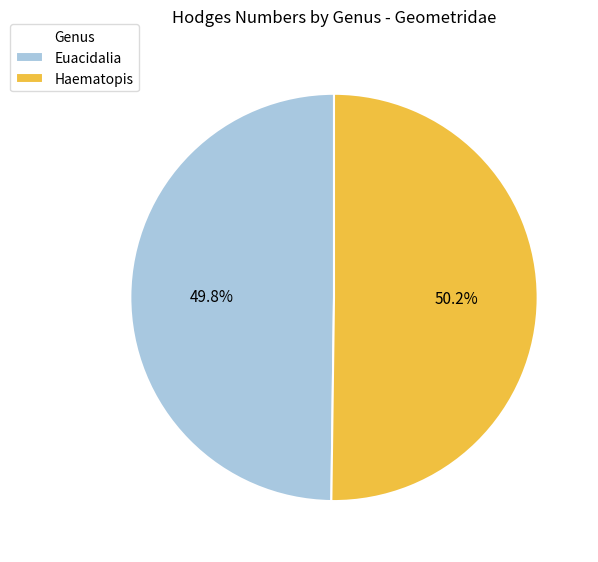

What portion of the pie excludes Euacidalia?

50.2%